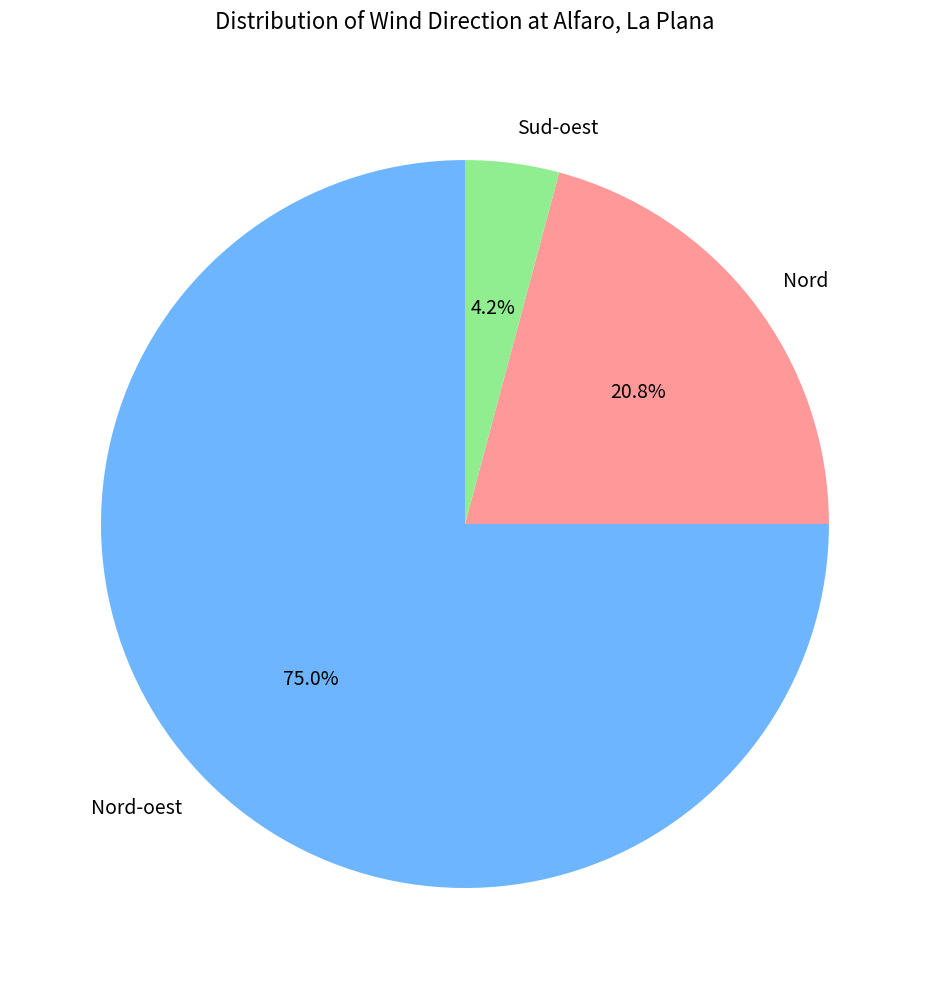

What is the smallest slice in the pie chart?

Sud-oest